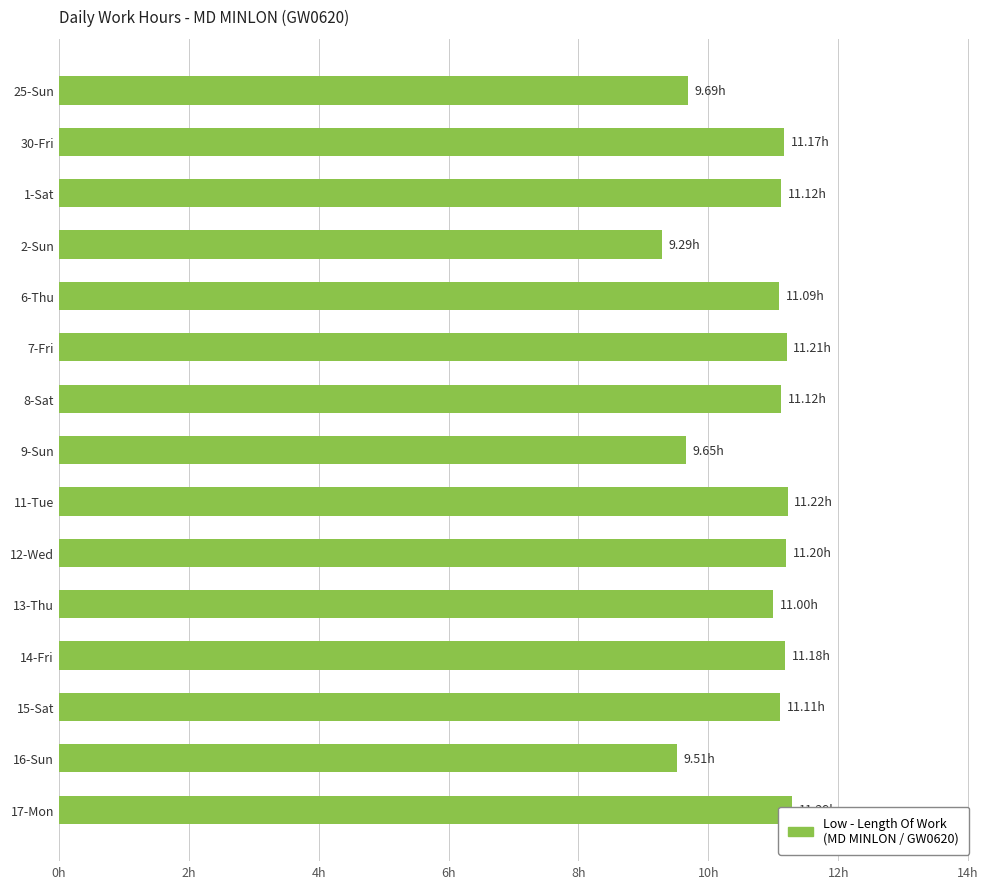

Reading left to right, transcribe all the data shown in this chart.

9.7	11.2	11.1	9.3	11.1	11.2	11.1	9.7	11.2	11.2	11.0	11.2	11.1	9.5	11.3